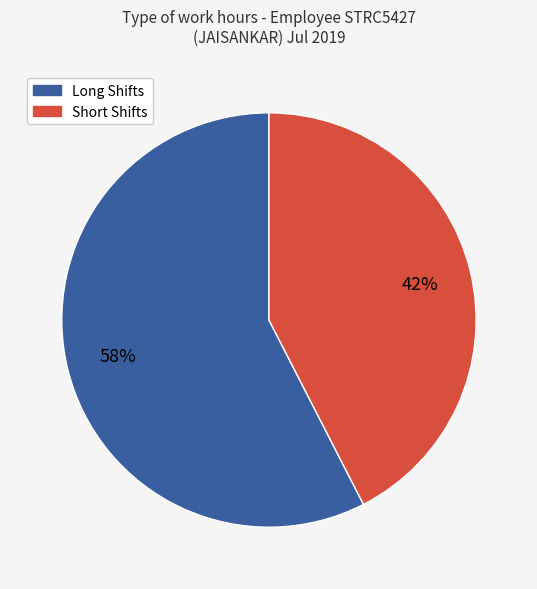

To the nearest percent, what is the average slice percentage?

50%